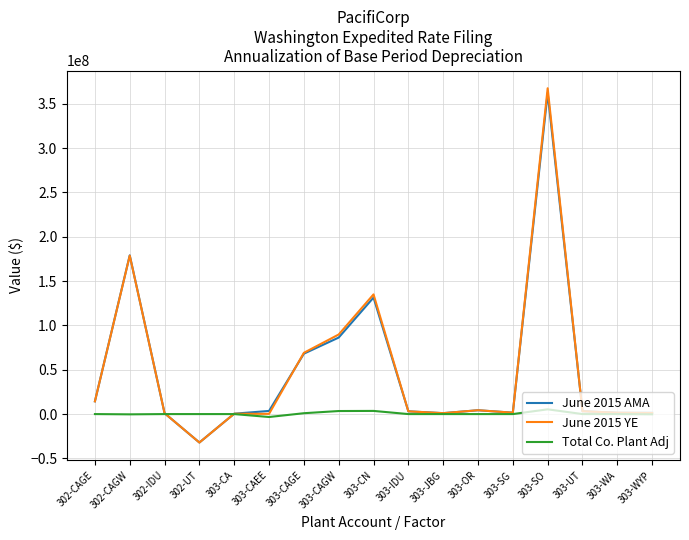

Count the number of data series in this chart.

3